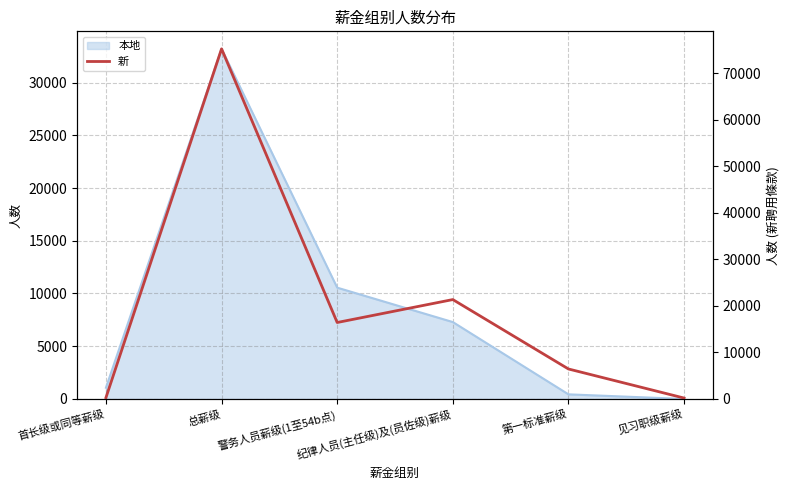

What is the smallest value displayed?

197